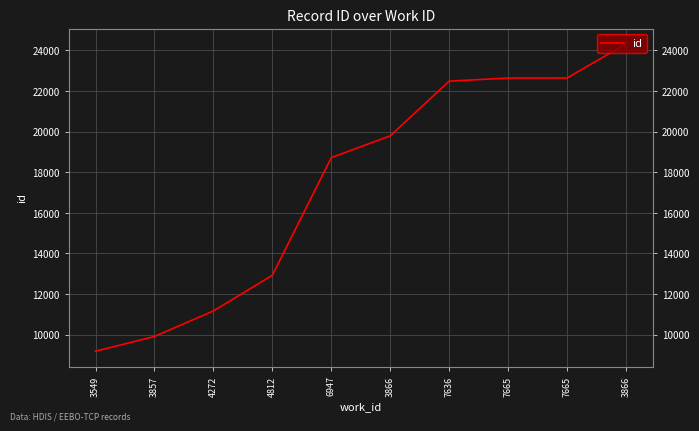

What is the label of the 6th point from the left?

3866